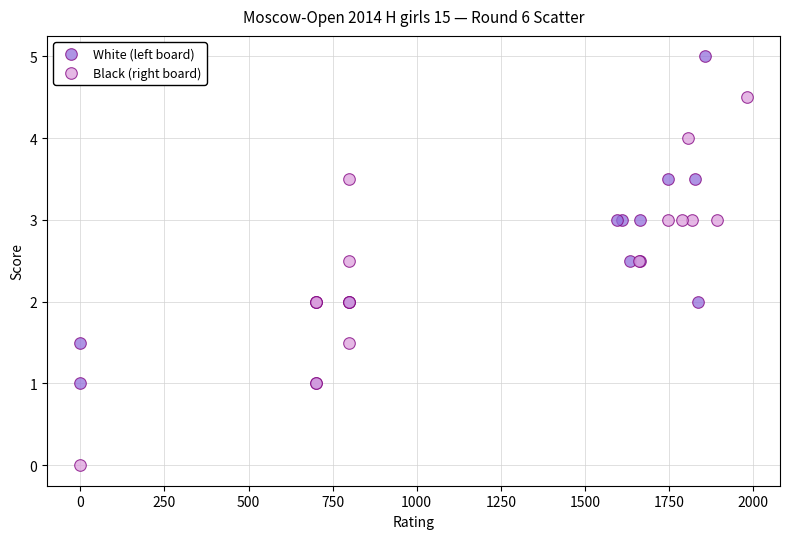

Which series contains the highest Y value?

White (left board)